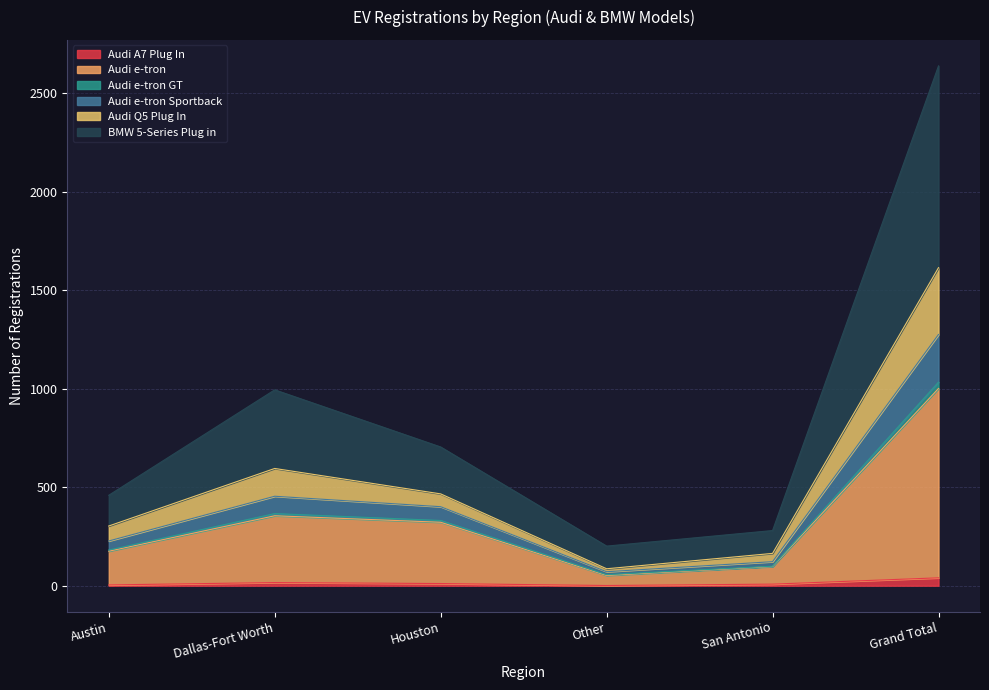

What is the label of the 2nd point from the right?

San Antonio